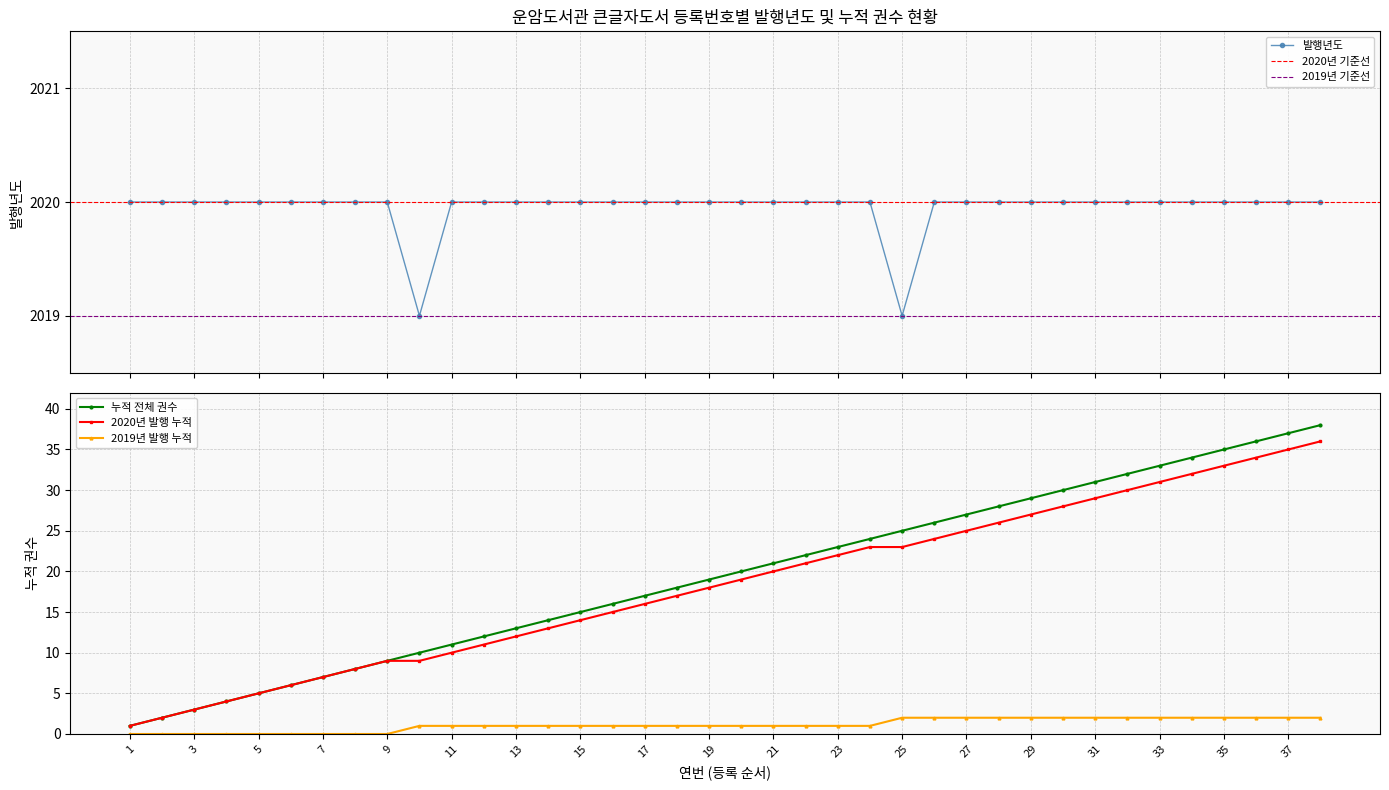

Is this an area chart (filled region under the line)?

No